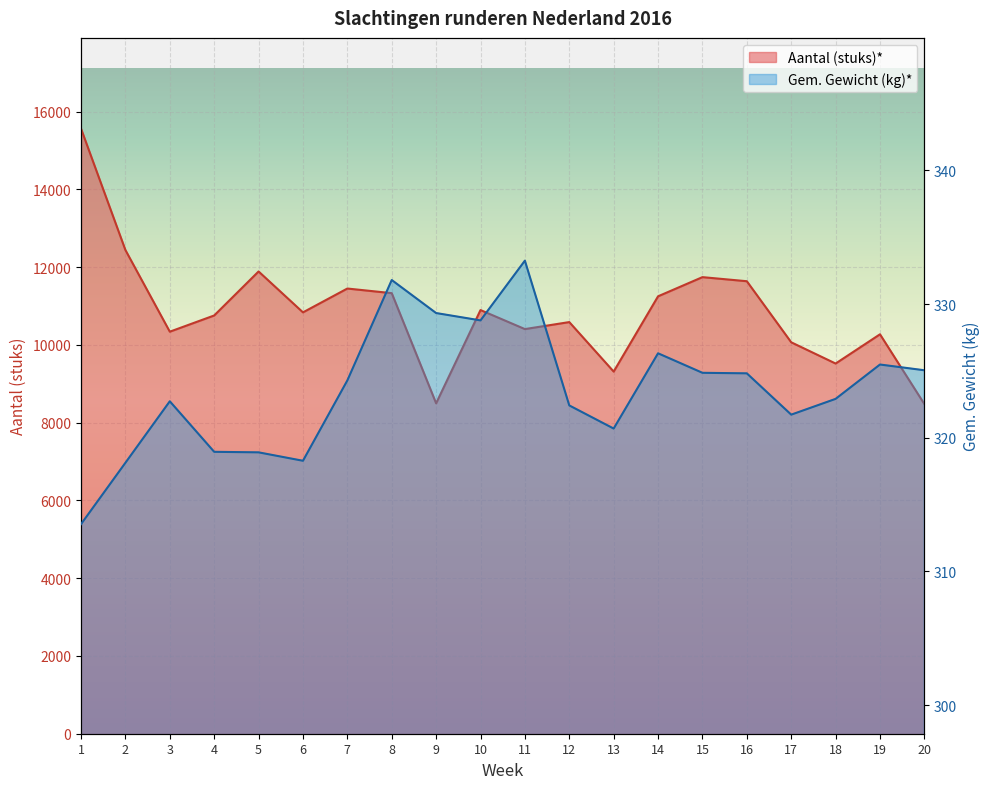

Is it true that Aantal (stuks)* equals 16827.8 at 12?

False